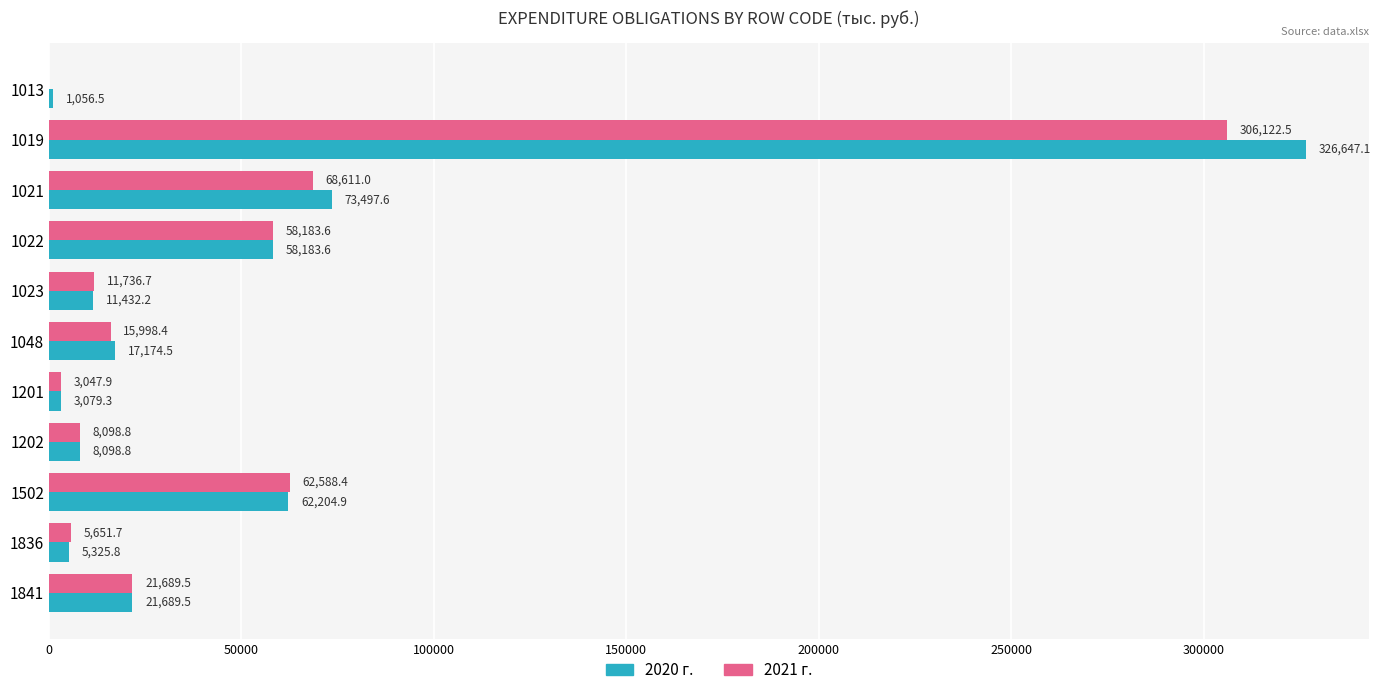

What is the maximum value shown in the chart?

326647.1